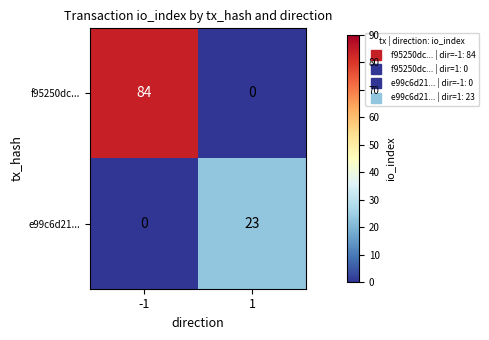

List the series in order of their peak value, lowest first.

e99c6d21..., f95250dc...